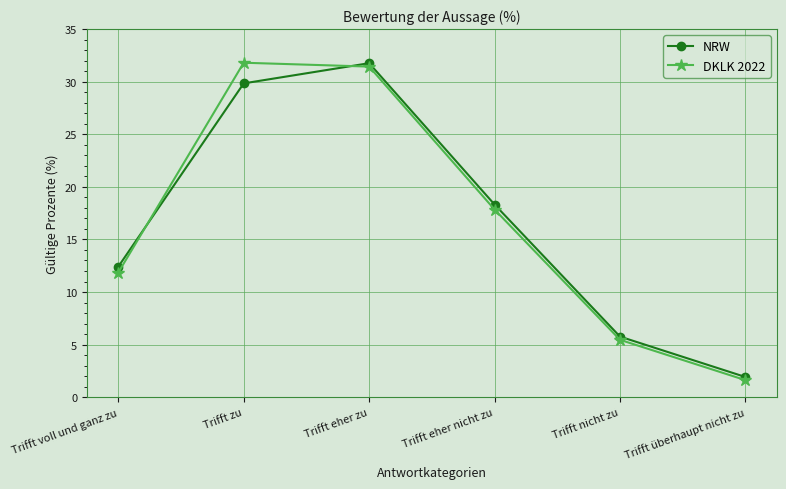

At which label does DKLK 2022 reach its peak?

Trifft zu